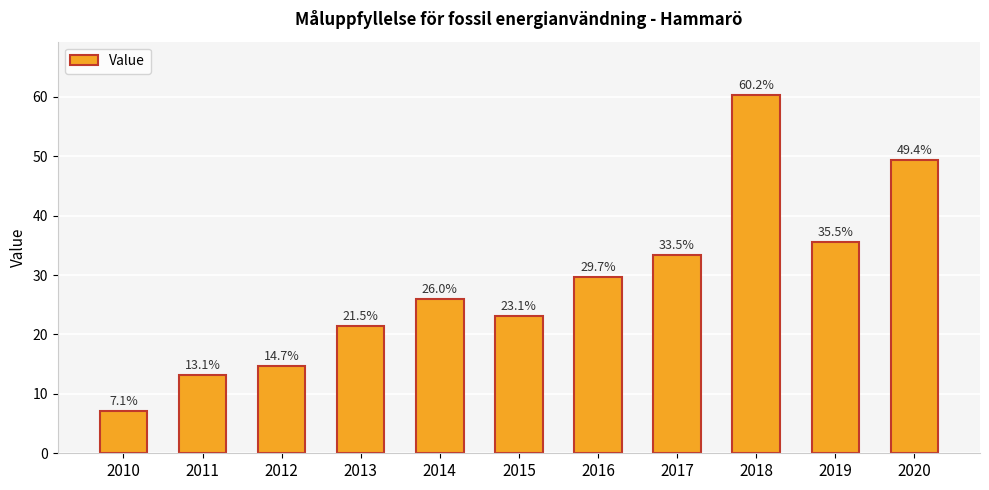

What is the minimum value shown in the chart?

7.1